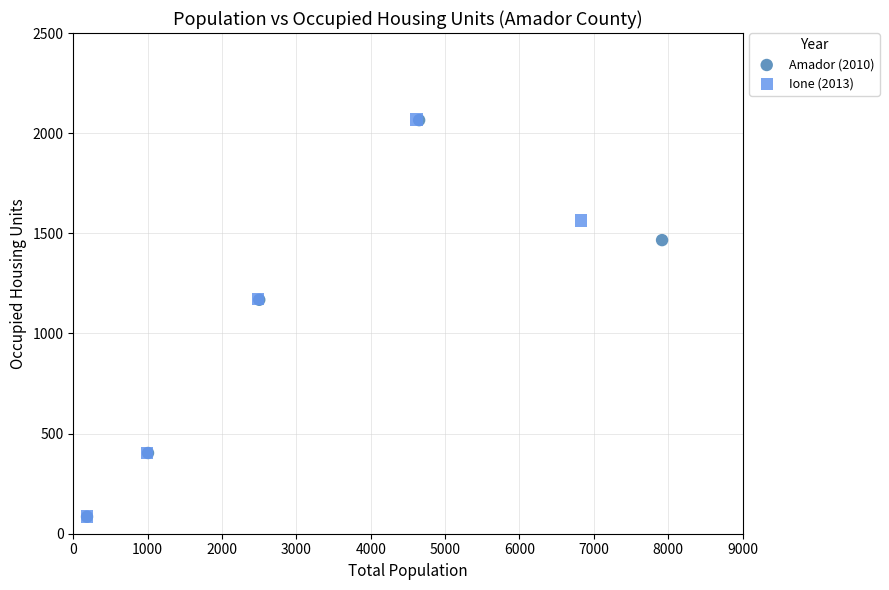

What are all the series names shown in the legend?

Amador (2010), Ione (2013)